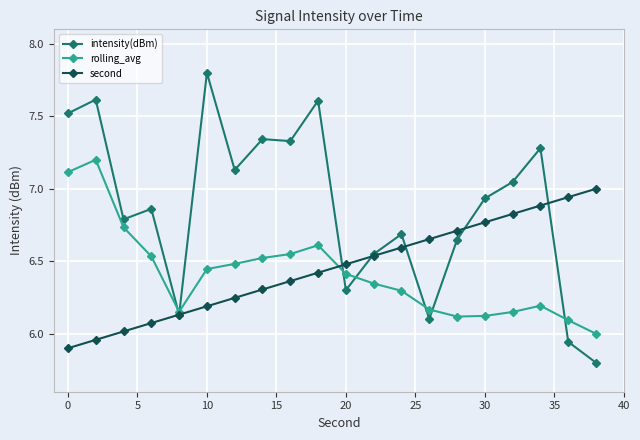

Which series has the largest total across all categories?

intensity(dBm)